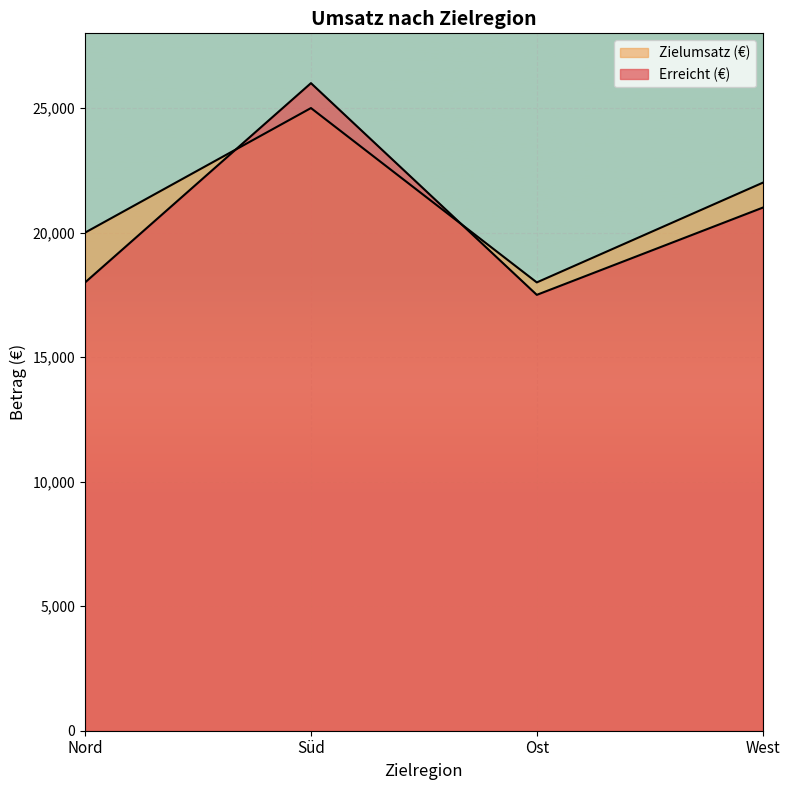

In Erreicht (€), how many points are higher than both neighbors (excluding endpoints)?

1